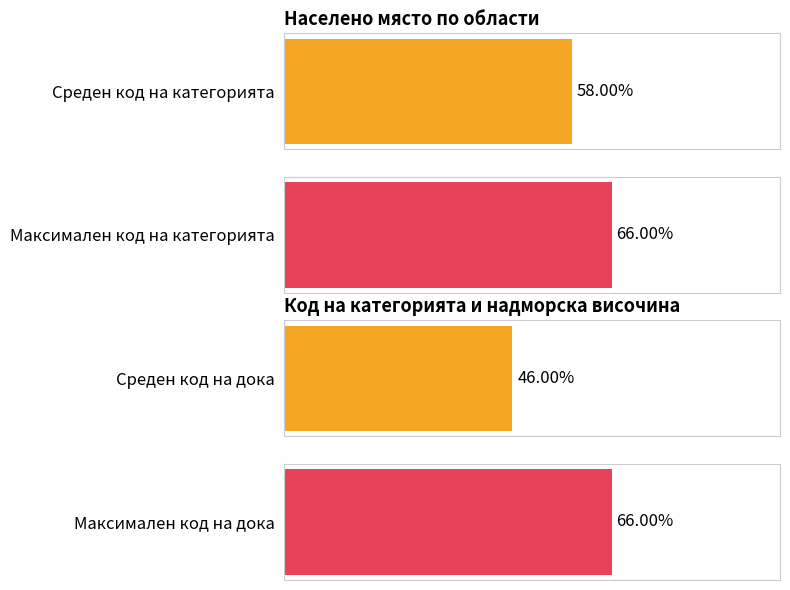

Rank the series by their average value, from lowest to highest.

Average utilization, Maximum utilization